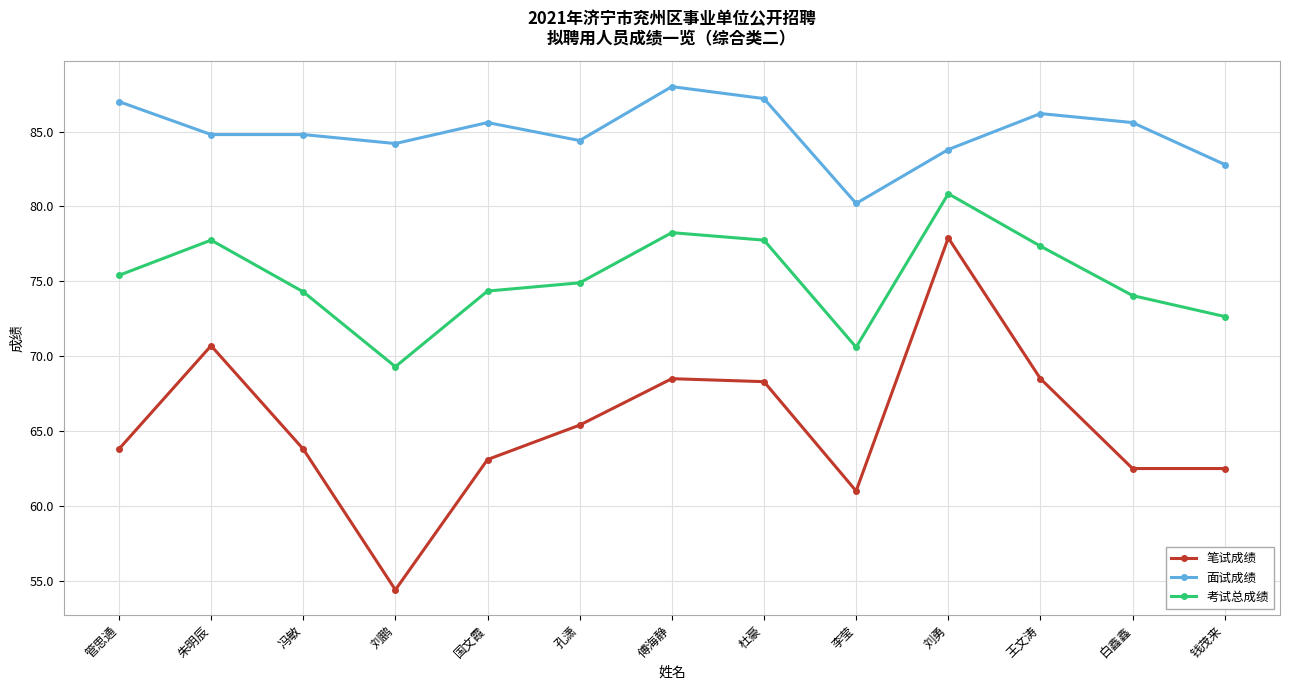

Between 李莹 and 白鑫鑫, which series saw the biggest shift?

面试成绩